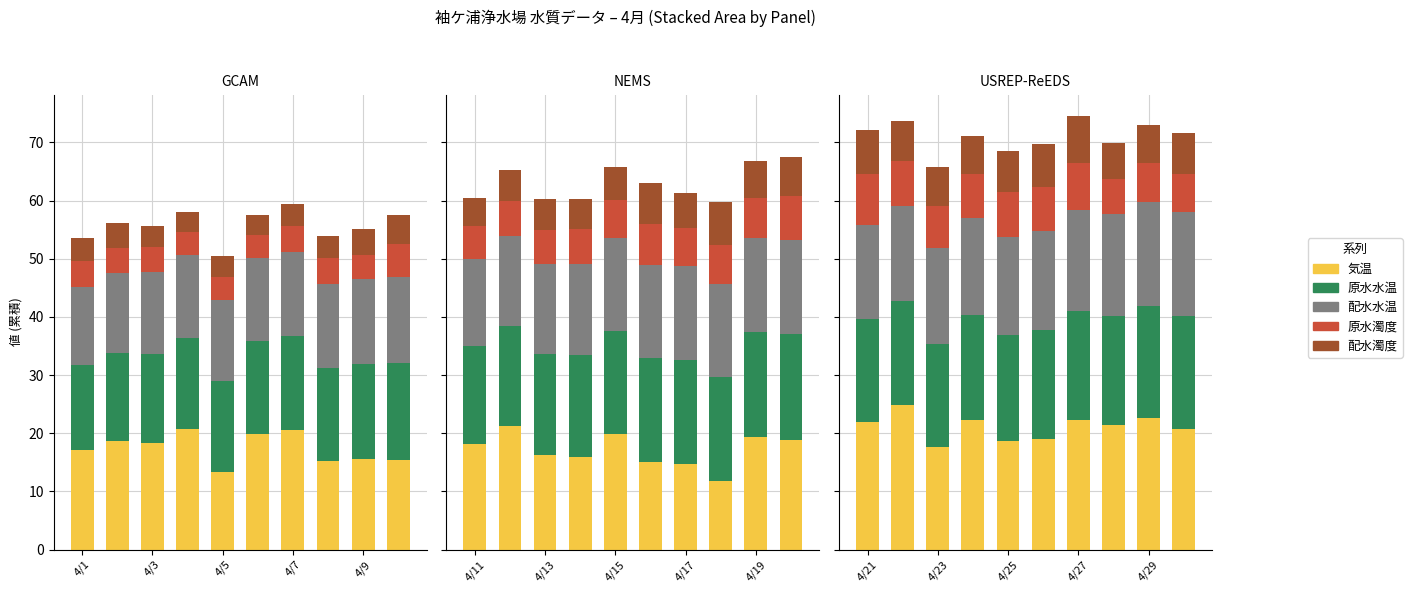

What is the difference between the highest and lowest values at 4/29?

16.2